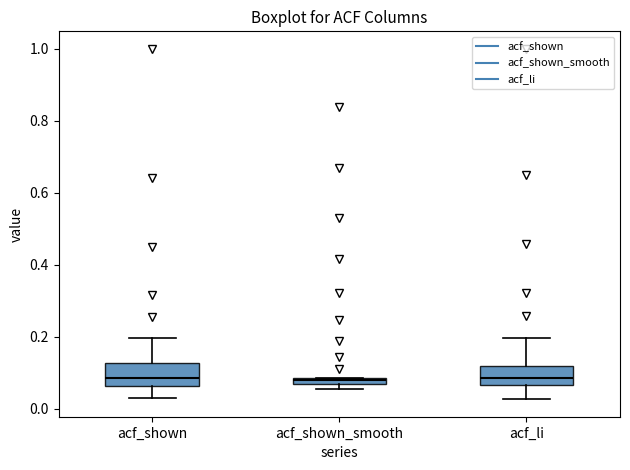

Where does the median line of the box for acf_shown sit on the y-axis? The values are not printed on the chart, so give them approximately, as read against the axis.

0.08